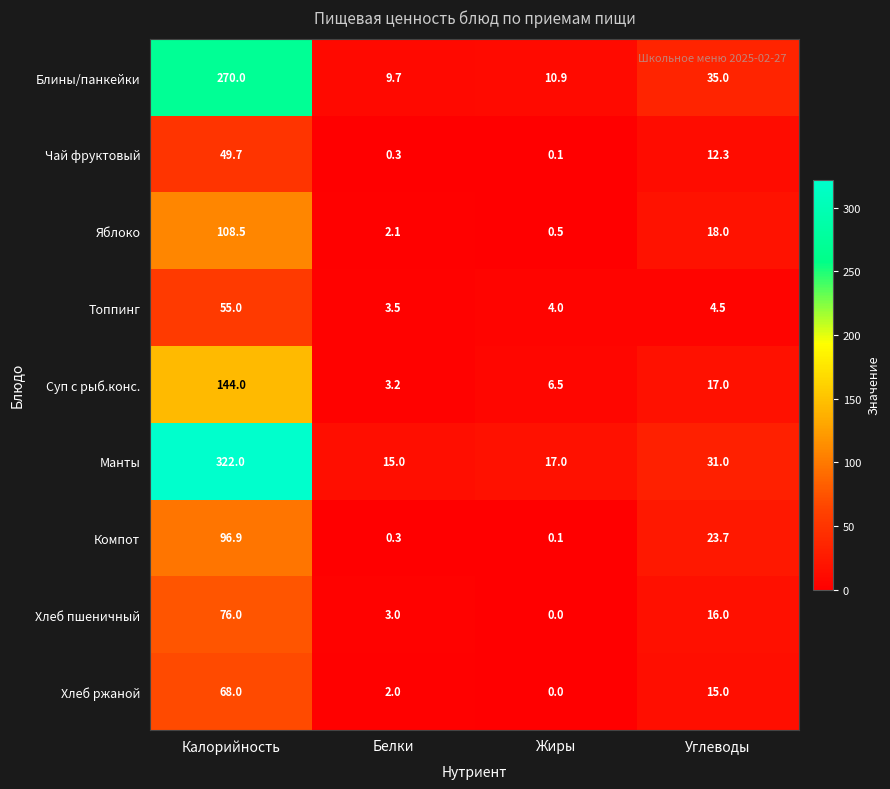

Which series changed the most between Калорийность and Углеводы?

Манты